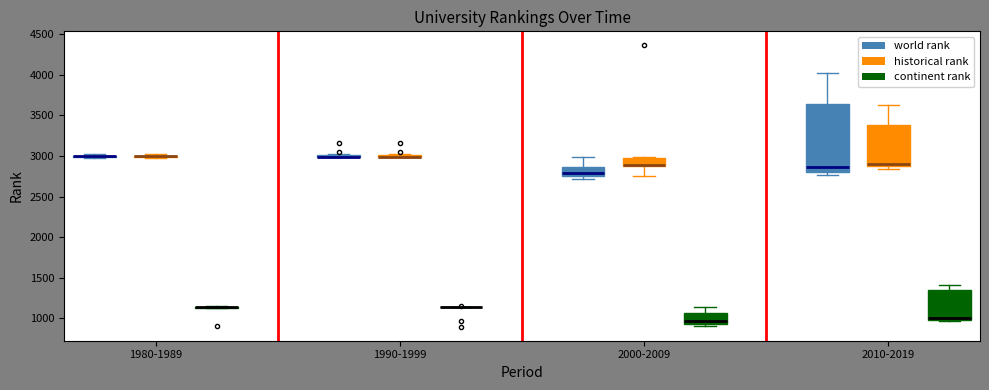

Which box is the tallest, from its lower edge to its upper edge?

2010-2019 (world rank)